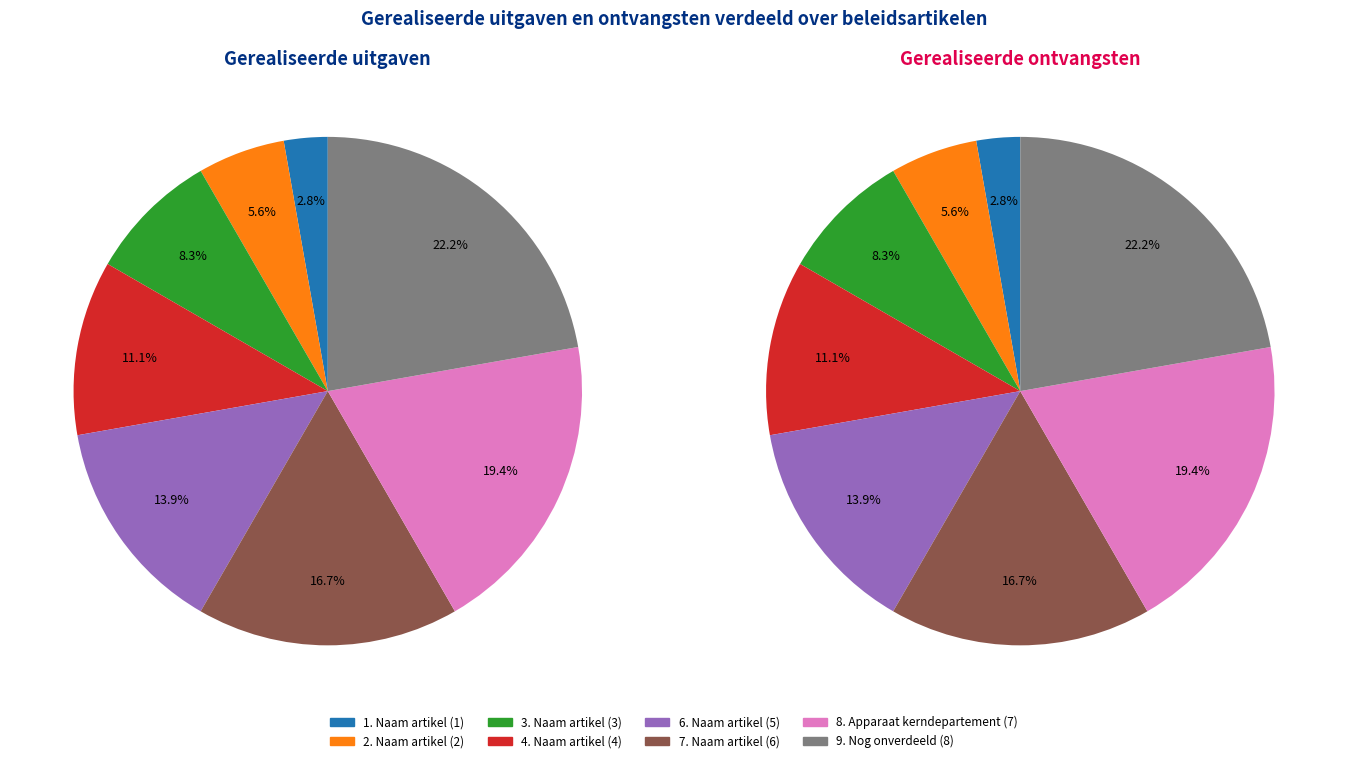

Count the number of slices in the pie.

8